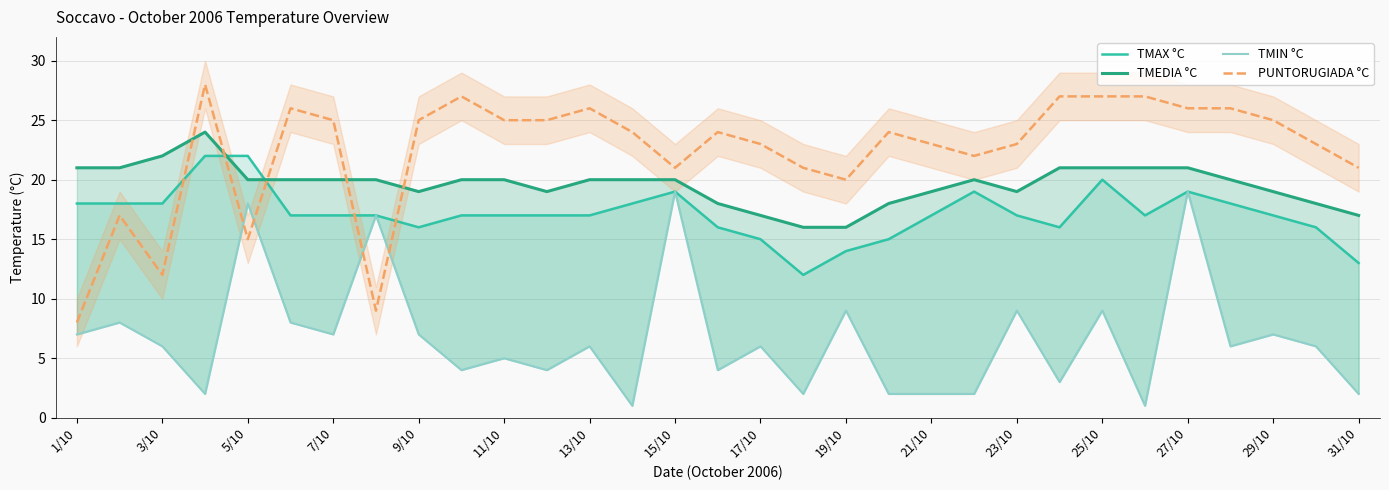

Is it true that TMAX °C equals 27 at 1/10?

False